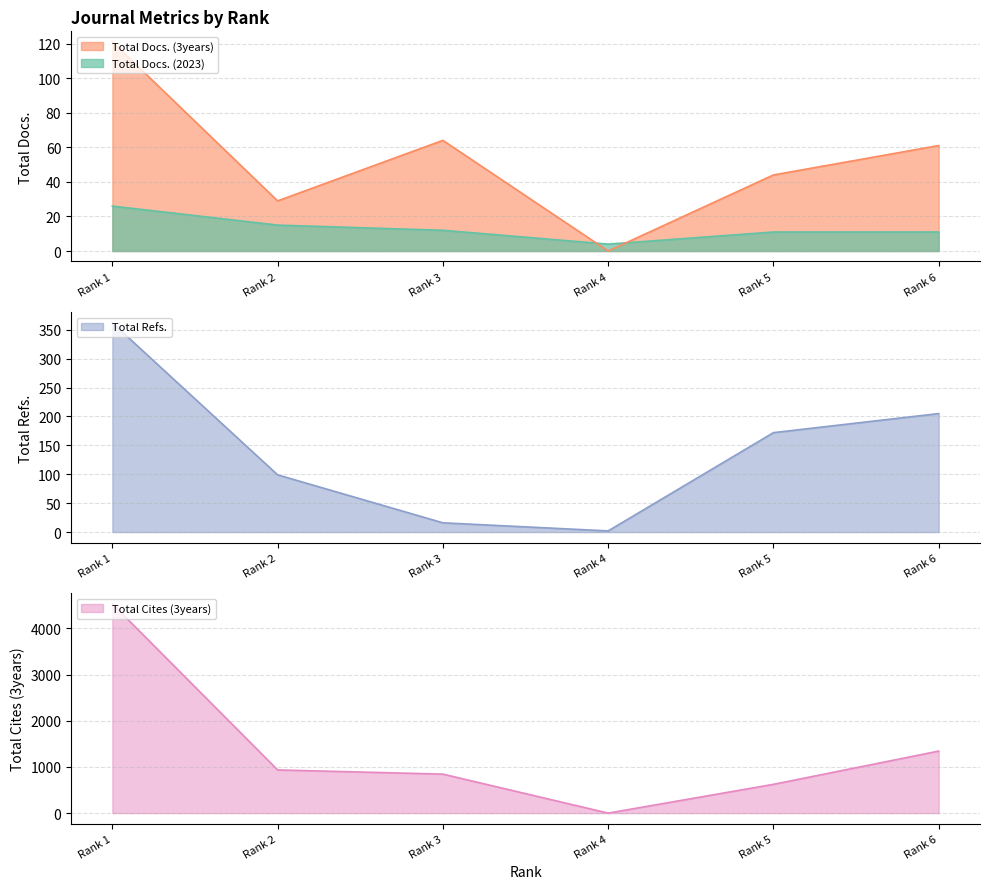

How many times do Total Docs. (3years) and Total Refs. cross each other?

2